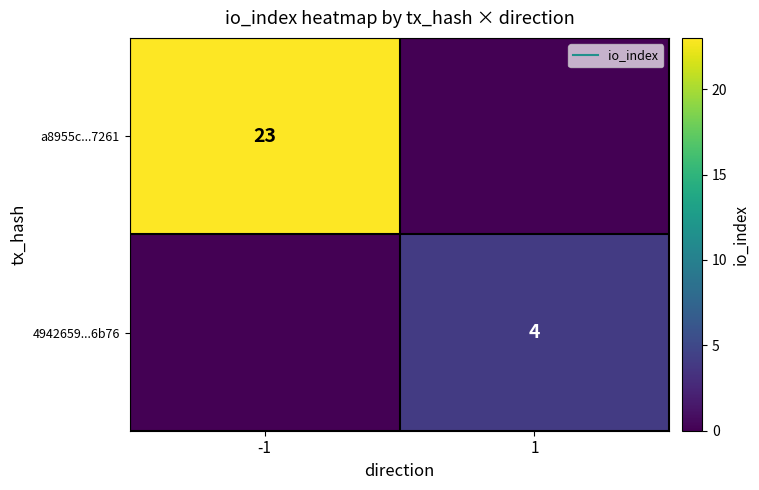

The value of 4942659...6b76 at 1 is 7. True or false?

False